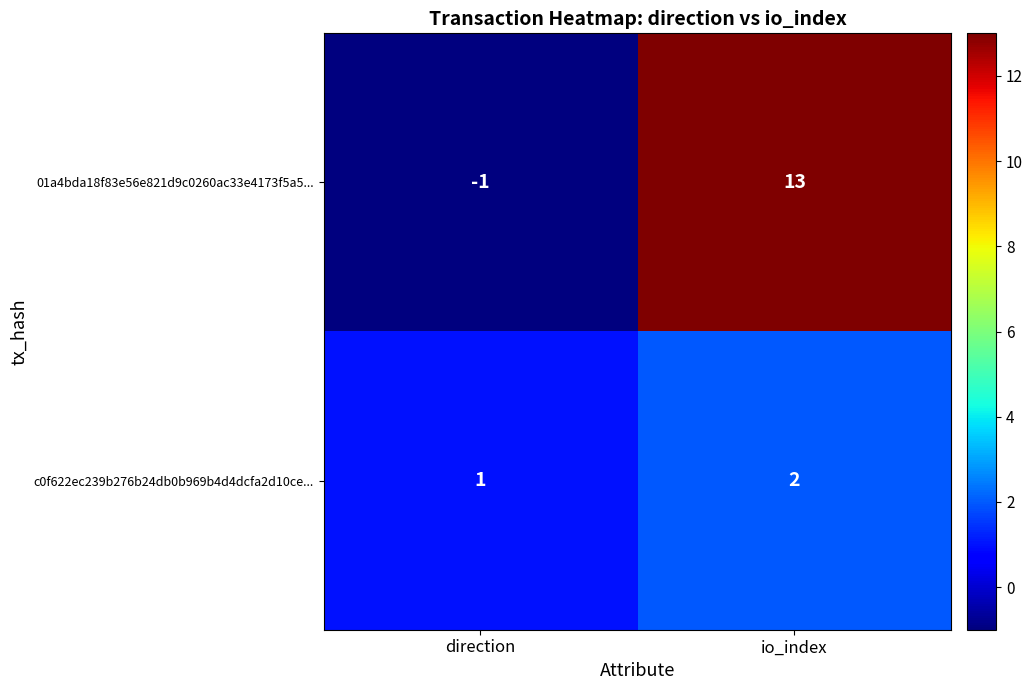

Which series changed the most between direction and io_index?

01a4bda18f83e56e821d9c0260ac33e4173f5a5...